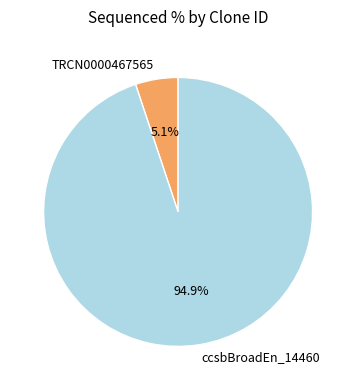

How many slices are in this pie chart?

2